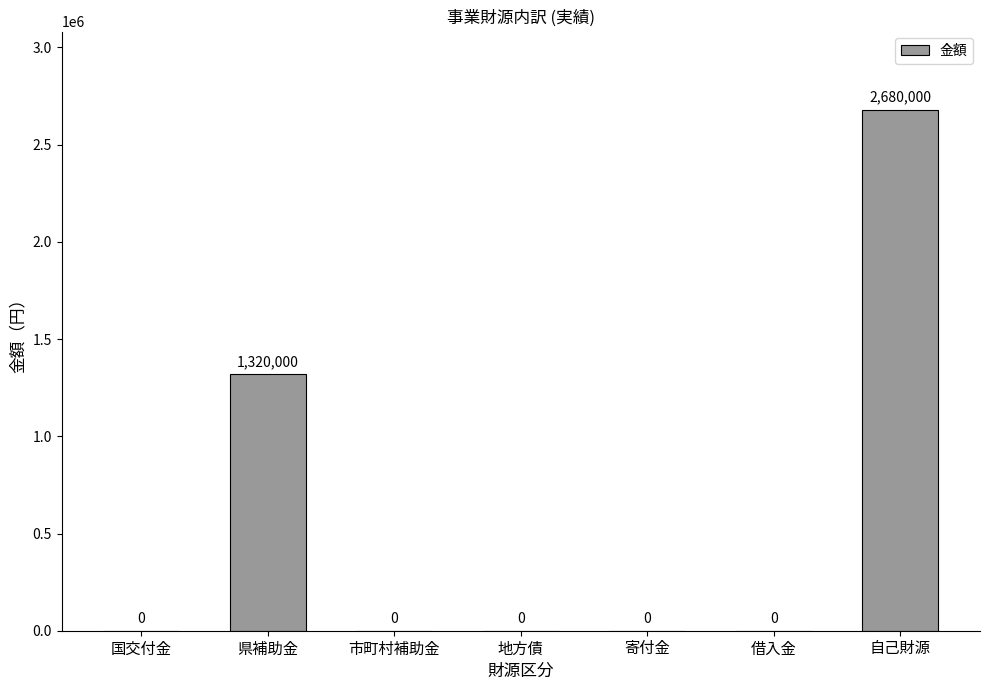

How many values exceed 0?

2